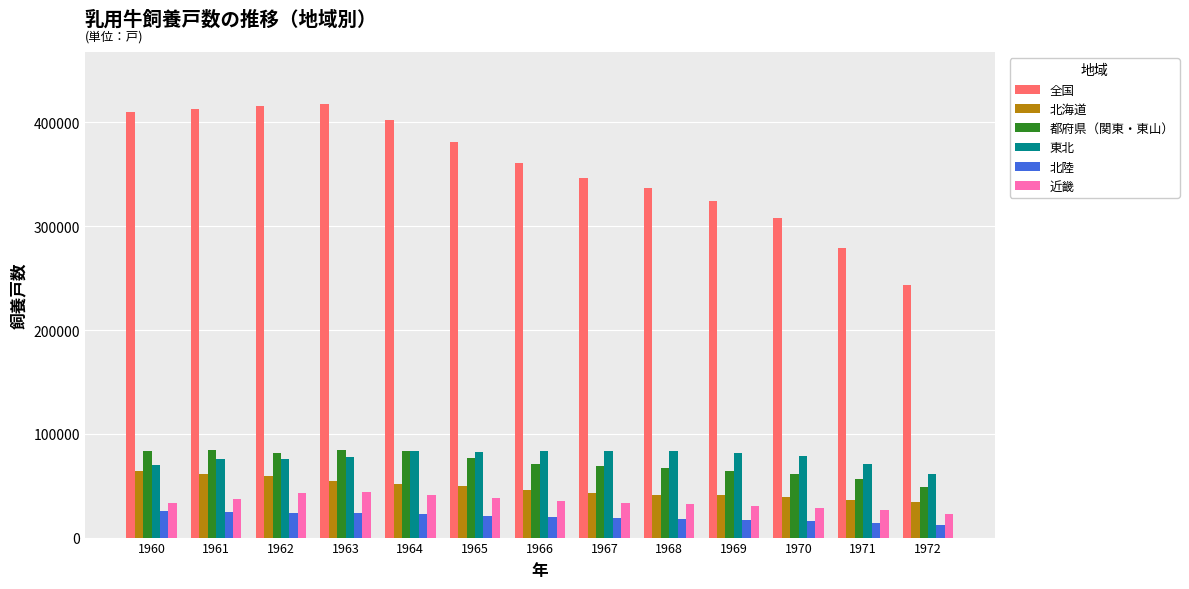

Which series has the widest spread of values?

全国